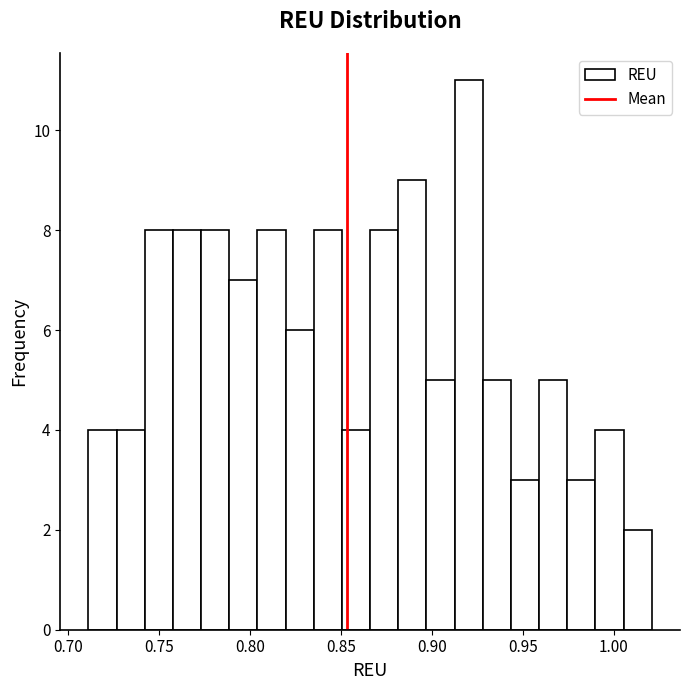

Around what value on the x-axis is the tallest bar? Give the approximate position of its centre, as read against the axis.

0.920